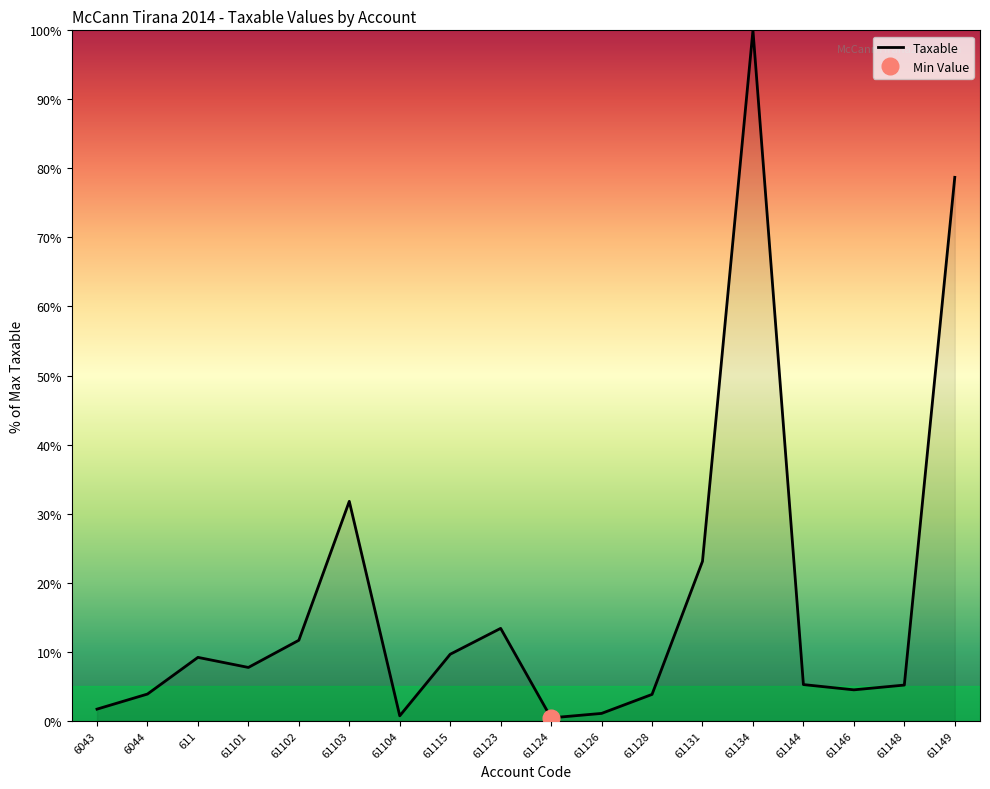

Rank the categories by value from lowest to highest.

61124, 61104, 61126, 6043, 61128, 6044, 61146, 61148, 61144, 61101, 611, 61115, 61102, 61123, 61131, 61103, 61149, 61134